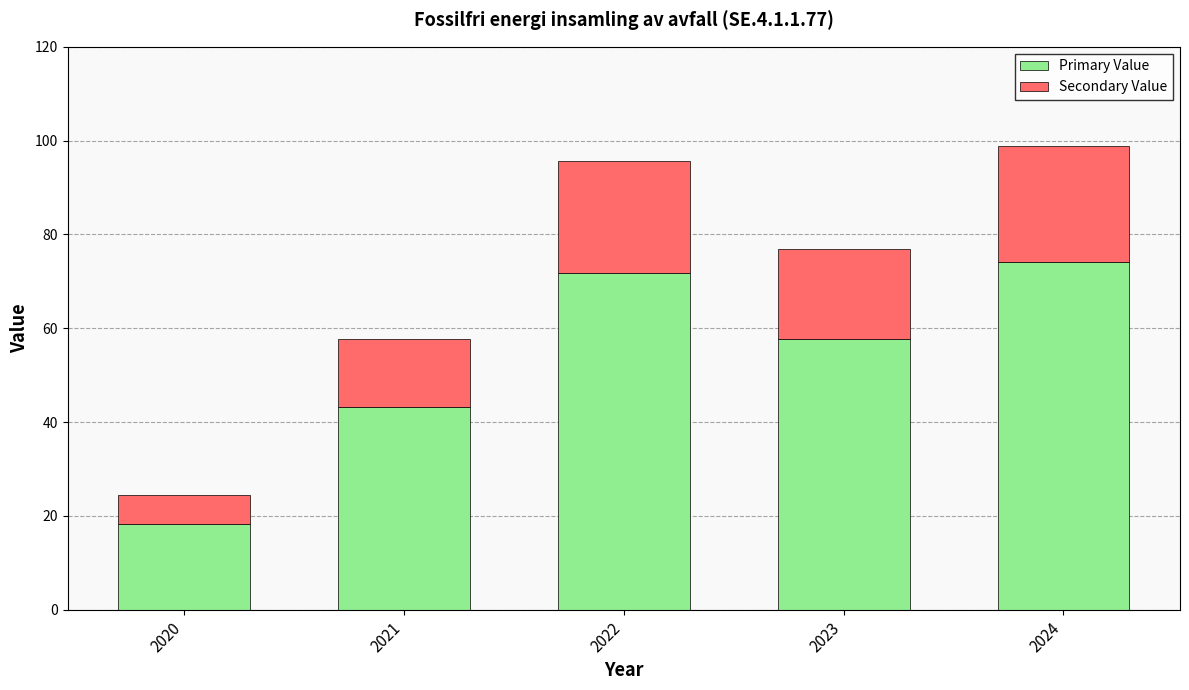

What is the sum of the Primary Value values at 2024 and 2021?

117.3